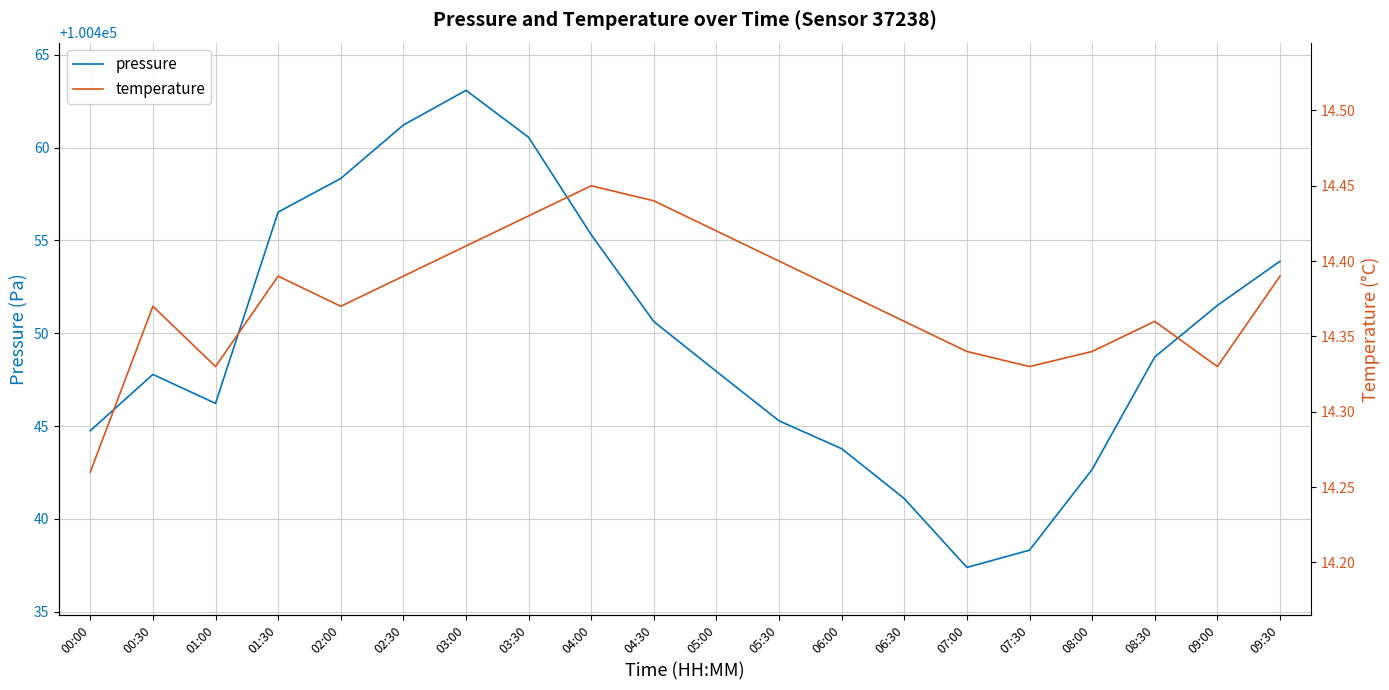

What is the value of the temperature point at the 20th from the left?

14.4